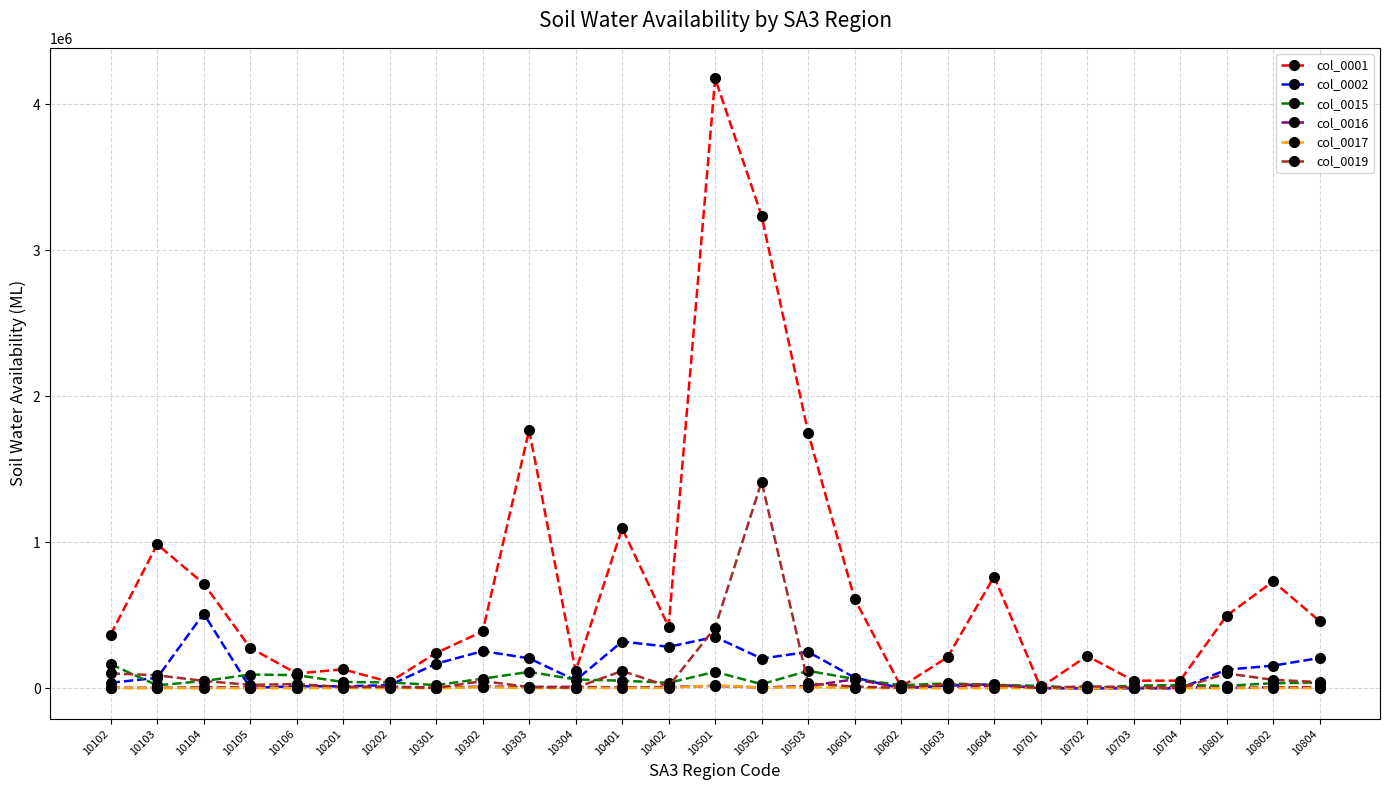

The value of col_0015 at 10102 is 165450.0. True or false?

True